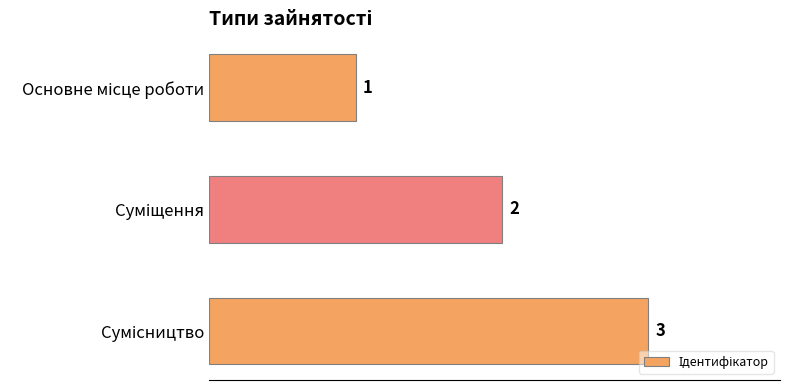

What is the value of the 1st bar from the top?

1